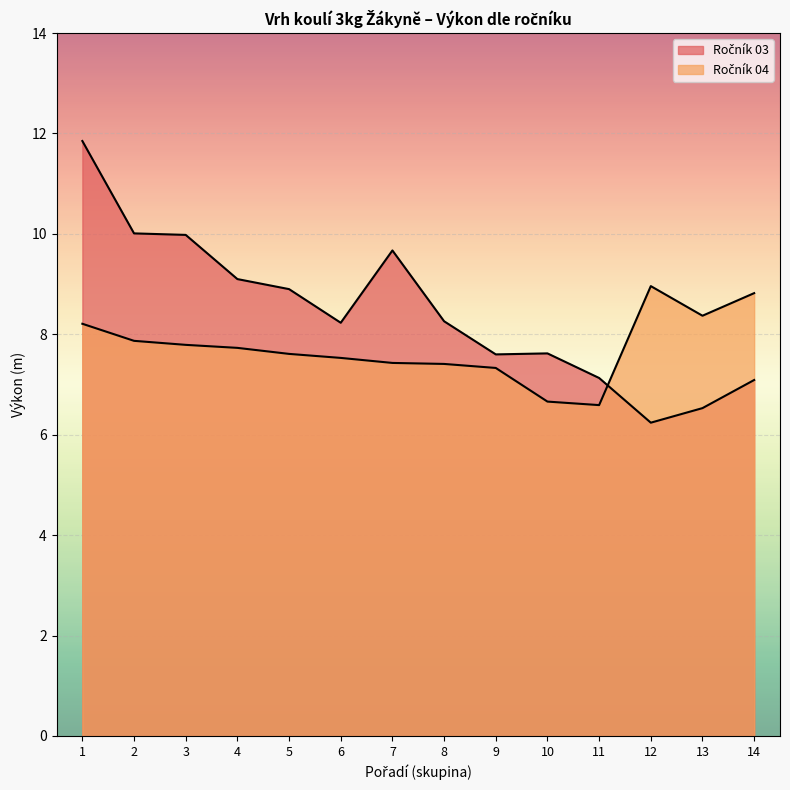

Reading right to left, extract all data points from this chart.

Ročník 03: 14=7.1	13=6.5	12=6.2	11=7.1	10=7.6	9=7.6	8=8.3	7=9.7	6=8.2	5=8.9	4=9.1	3=10.0	2=10.0	1=11.8
Ročník 04: 14=8.8	13=8.4	12=9.0	11=6.6	10=6.7	9=7.3	8=7.4	7=7.4	6=7.5	5=7.6	4=7.7	3=7.8	2=7.9	1=8.2